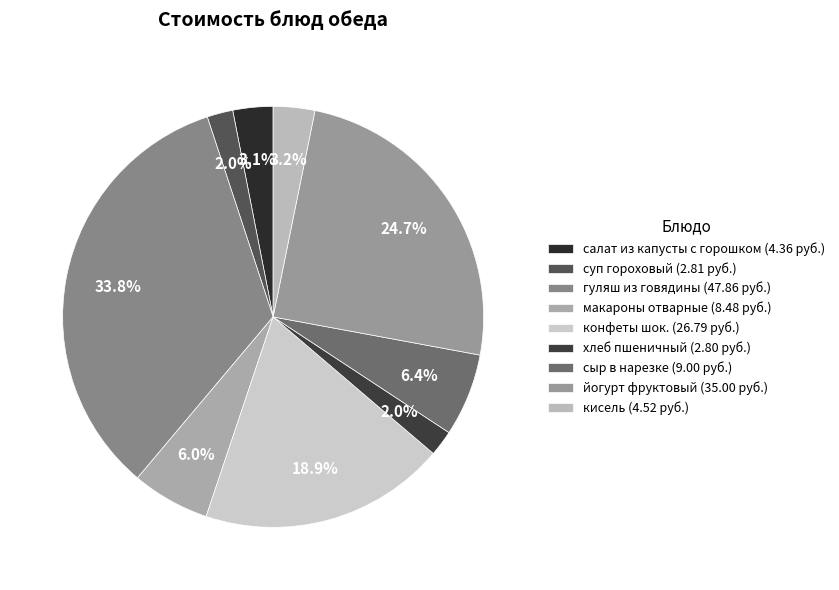

Is конфеты шок. the majority of the pie?

No